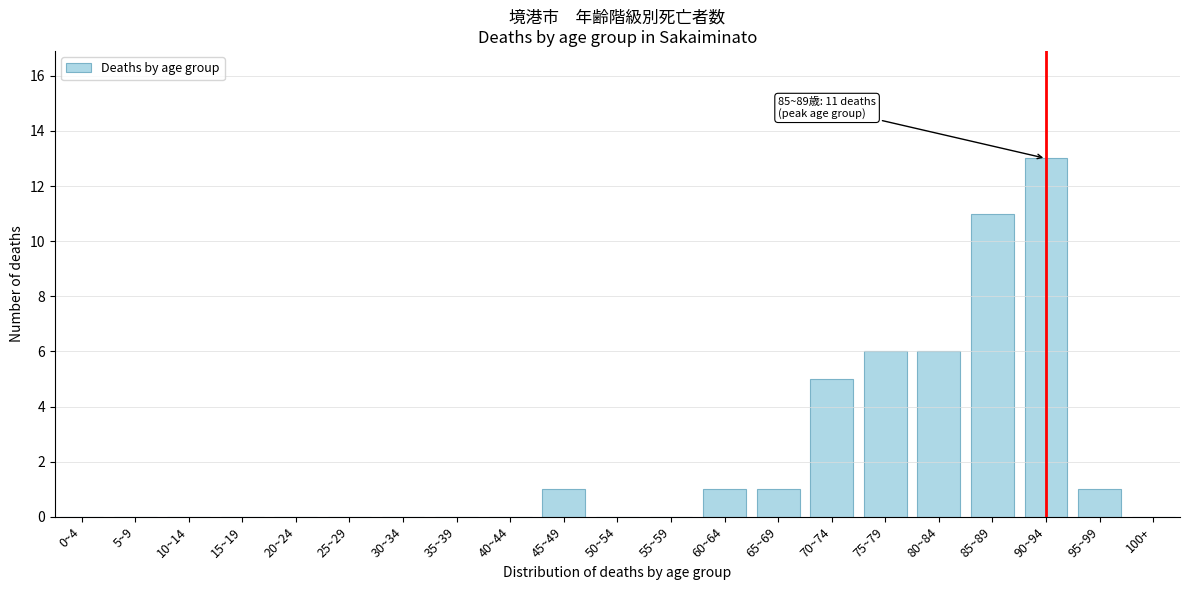

Reading left to right, list all the values displayed in this chart.

0~4=0	5~9=0	10~14=0	15~19=0	20~24=0	25~29=0	30~34=0	35~39=0	40~44=0	45~49=1	50~54=0	55~59=0	60~64=1	65~69=1	70~74=5	75~79=6	80~84=6	85~89=11	90~94=13	95~99=1	100+=0